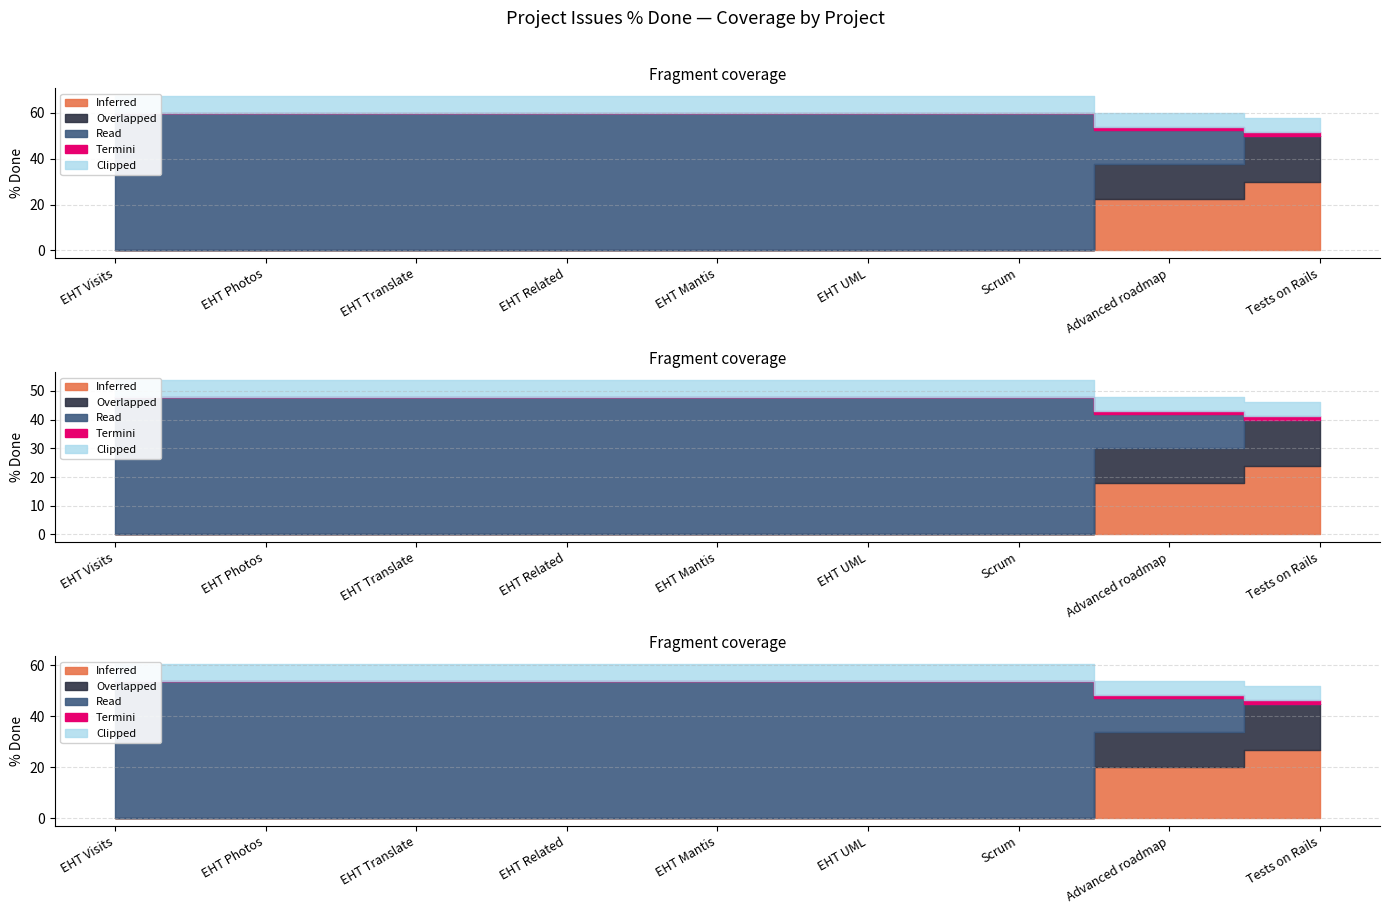

Does the chart have visible grid lines?

Yes